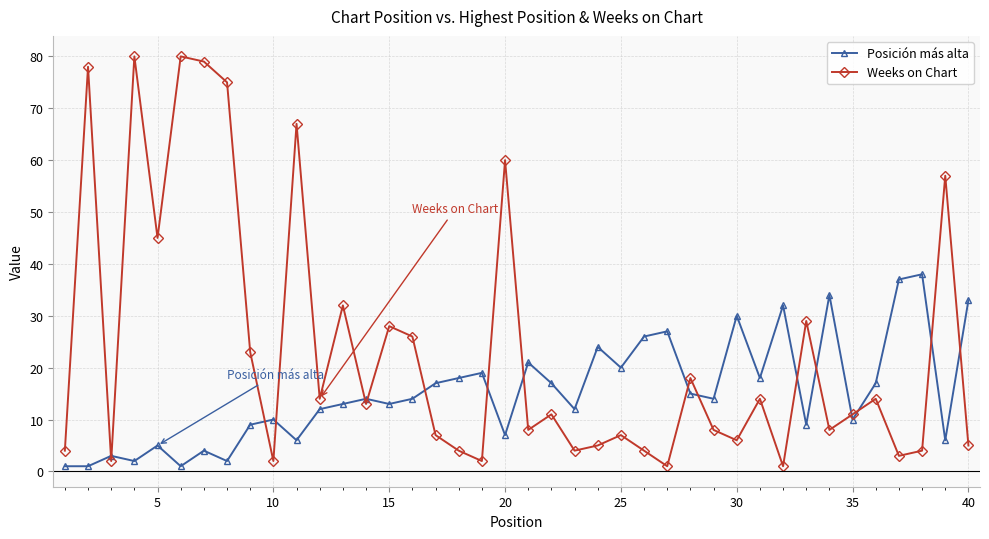

How many series are shown in this chart?

2